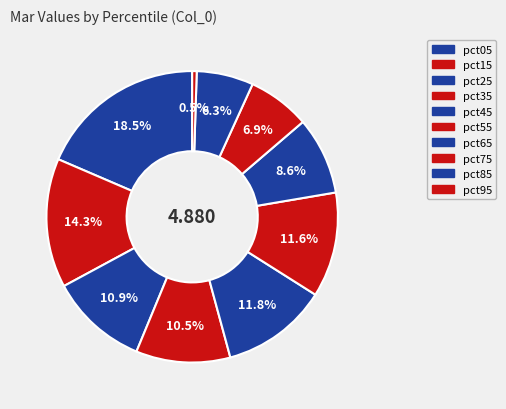

Count the number of slices in the pie.

10